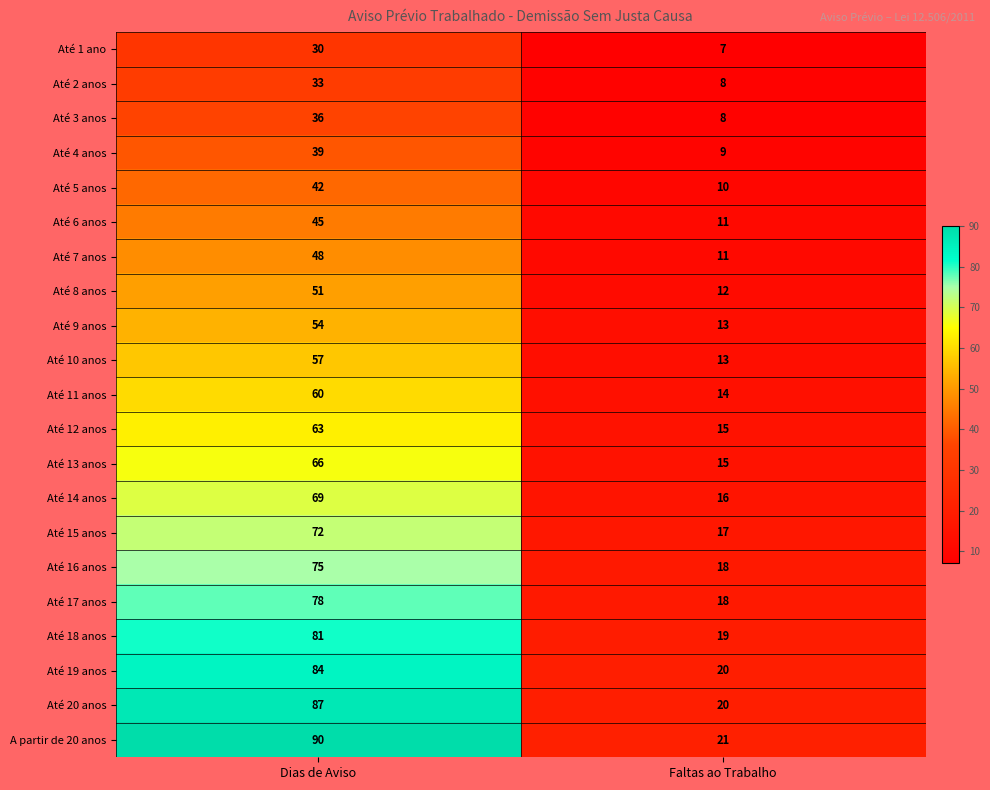

Which series has the widest spread of values?

A partir de 20 anos